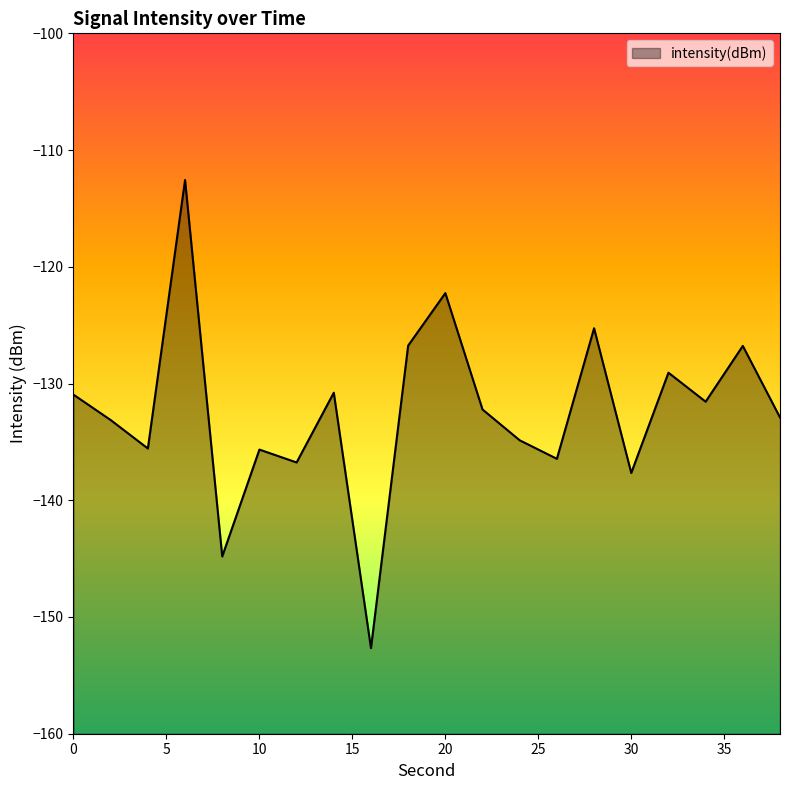

True or false: the data shows -136.8 at 12.

True